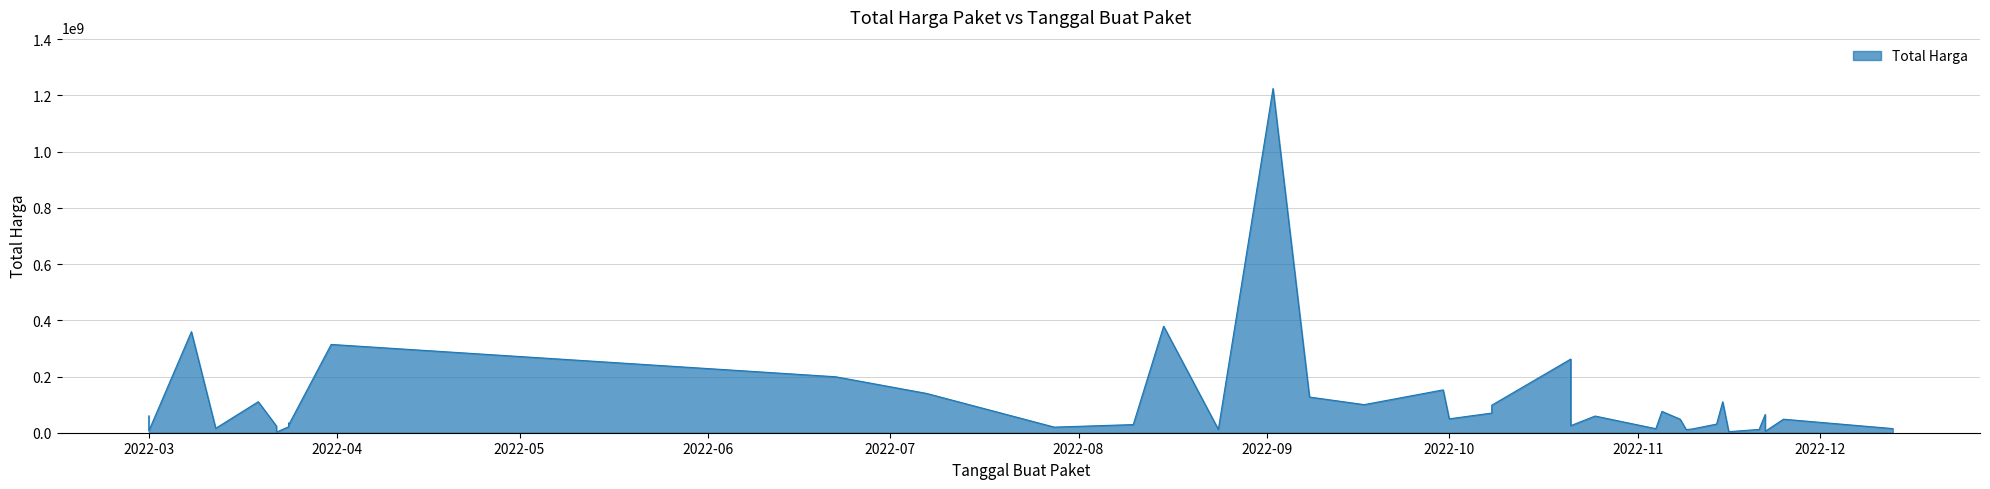

Reading left to right, extract all data points from this chart.

2022-07-28=19950000	2022-08-10=29000000	2022-08-15=379075000	2022-08-24=12000000	2022-09-30=152477000	2022-10-01=49478000	2022-10-21=25200000	2022-11-04=14400000	2022-11-08=48140000	2022-11-10=13442000	2022-11-16=3825000	2022-11-21=11800000	2022-11-22=5093000	2022-11-25=48140000	2022-09-17=100000000	2022-10-25=59375000	2022-11-09=11100000	2022-11-22=65000000	2022-03-08=359500000	2022-03-31=314121780	2022-06-22=199200000	2022-07-07=139800000	2022-09-02=1224682000	2022-09-08=127000000	2022-10-21=262118150	2022-10-08=98000000	2022-10-08=70000000	2022-11-05=75920000	2022-11-14=30800000	2022-11-15=110000000	2022-12-13=14750000	2022-03-01=6936000	2022-03-01=59935000	2022-03-12=15787200	2022-03-19=110389990	2022-03-22=2395750	2022-03-22=23680800	2022-03-24=34132505	2022-03-24=27720000	2022-03-24=21231000